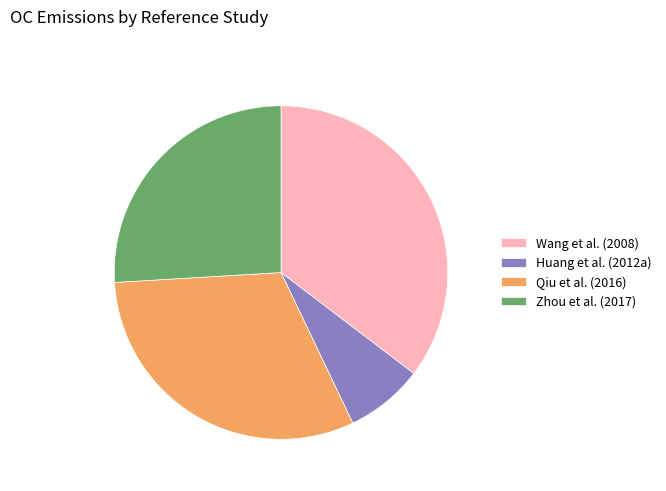

Which slice is the largest?

Wang et al. (2008)